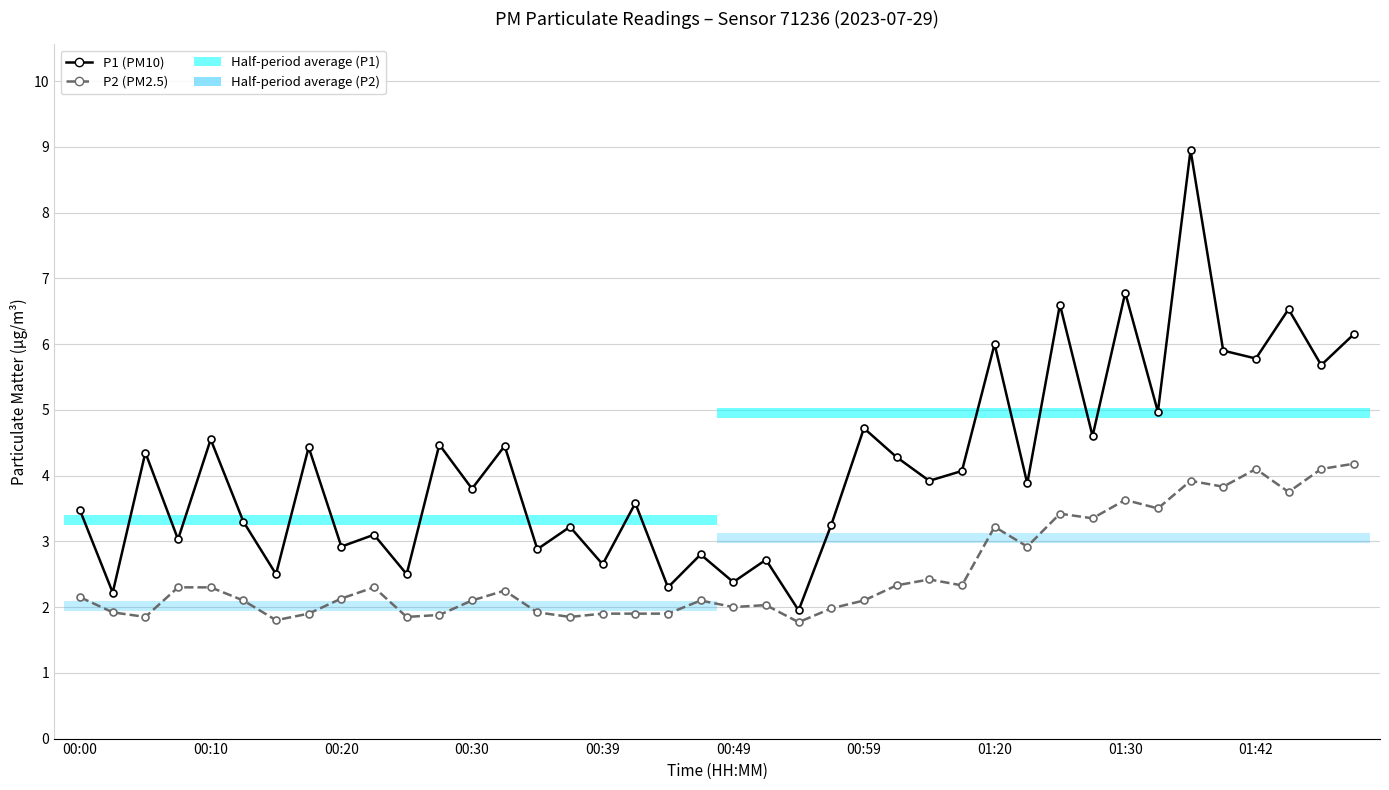

What is the greatest value displayed?

8.9